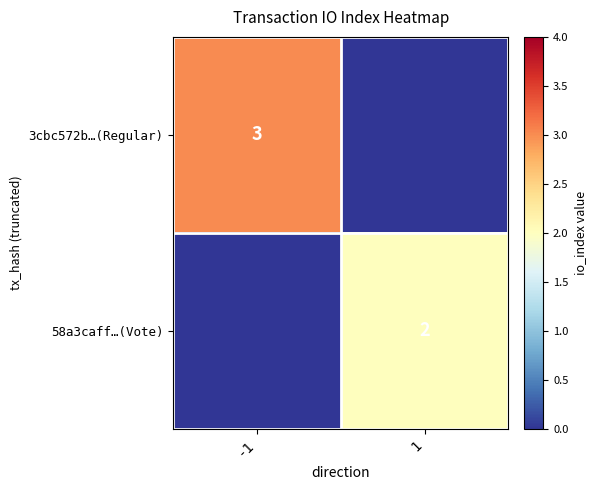

Is the value of 3cbc572b…(Regular) at -1 greater than the value of 58a3caff…(Vote) at 1?

Yes